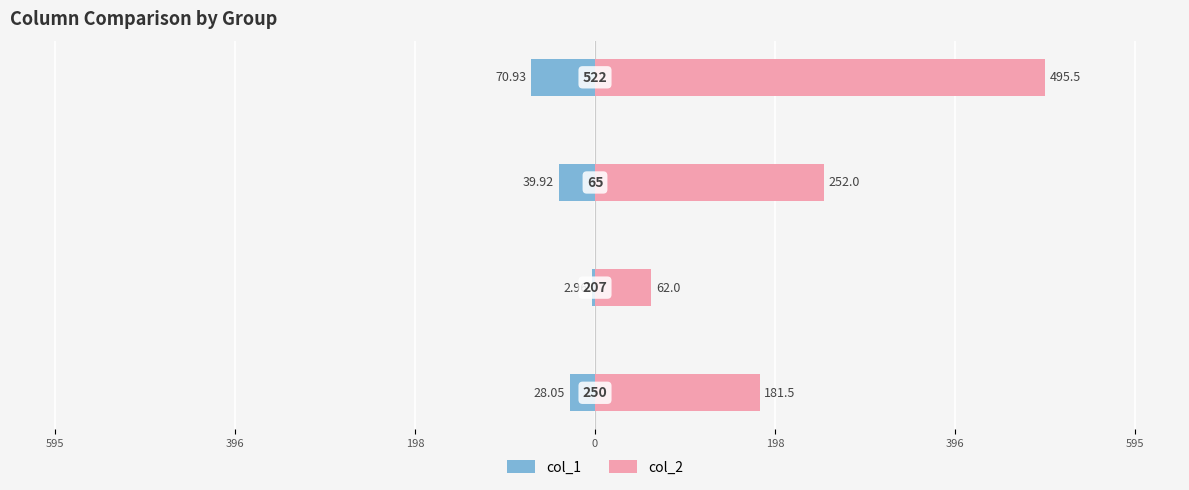

Rank the series at 0 from lowest to highest value.

col_1, col_2